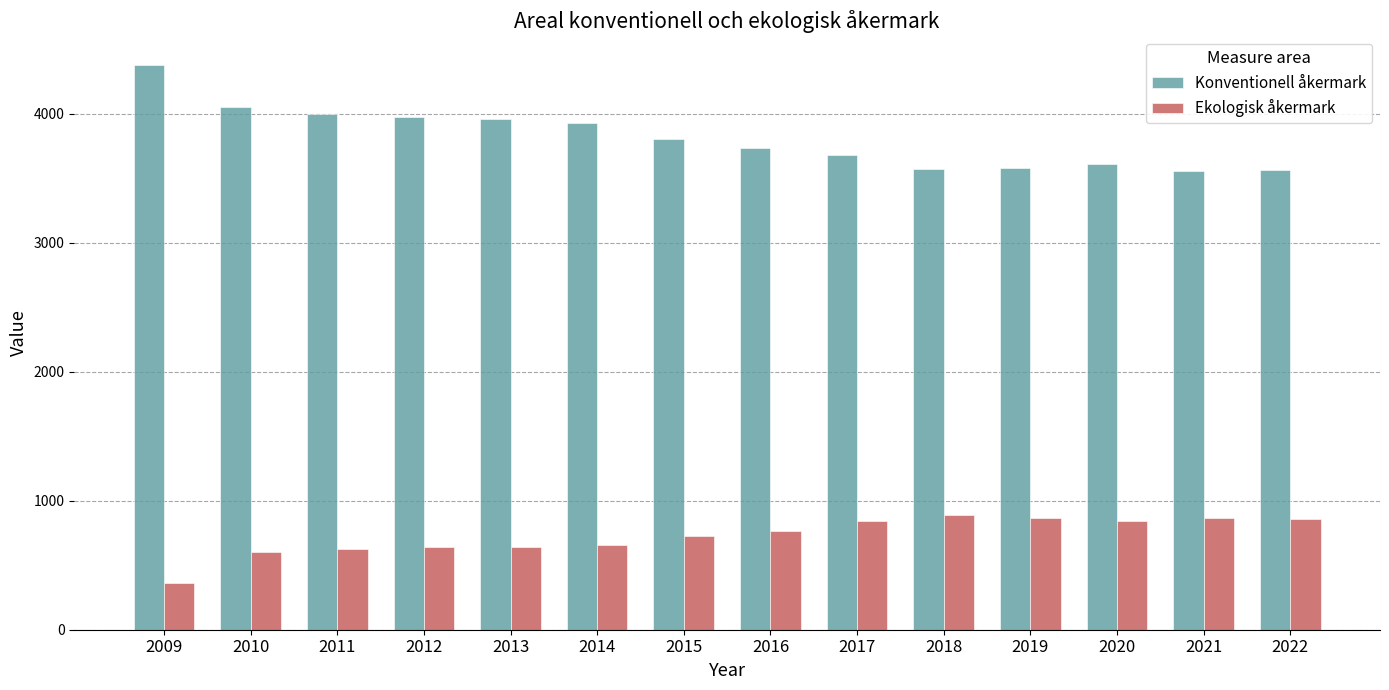

What is the value of the Konventionell åkermark bar at the 3rd from the left?

3995